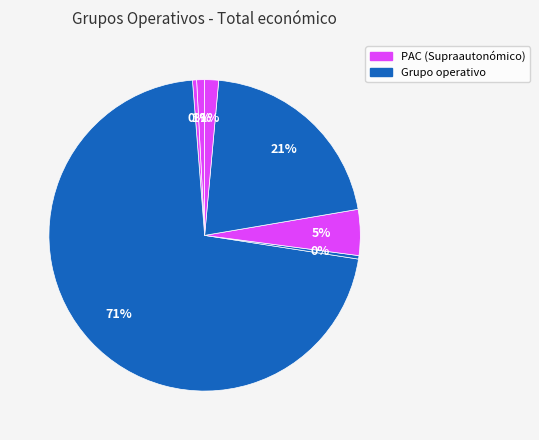

How many segments does this pie chart have?

7